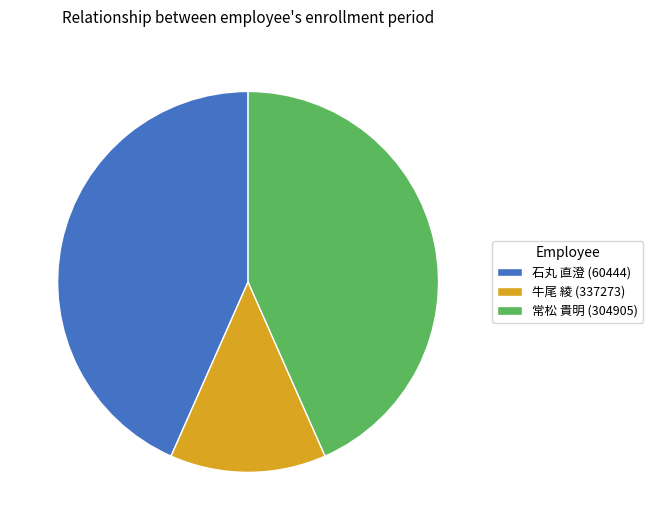

Do 牛尾 綾 (337273) and 常松 貴明 (304905) together represent more than half of the pie?

Yes